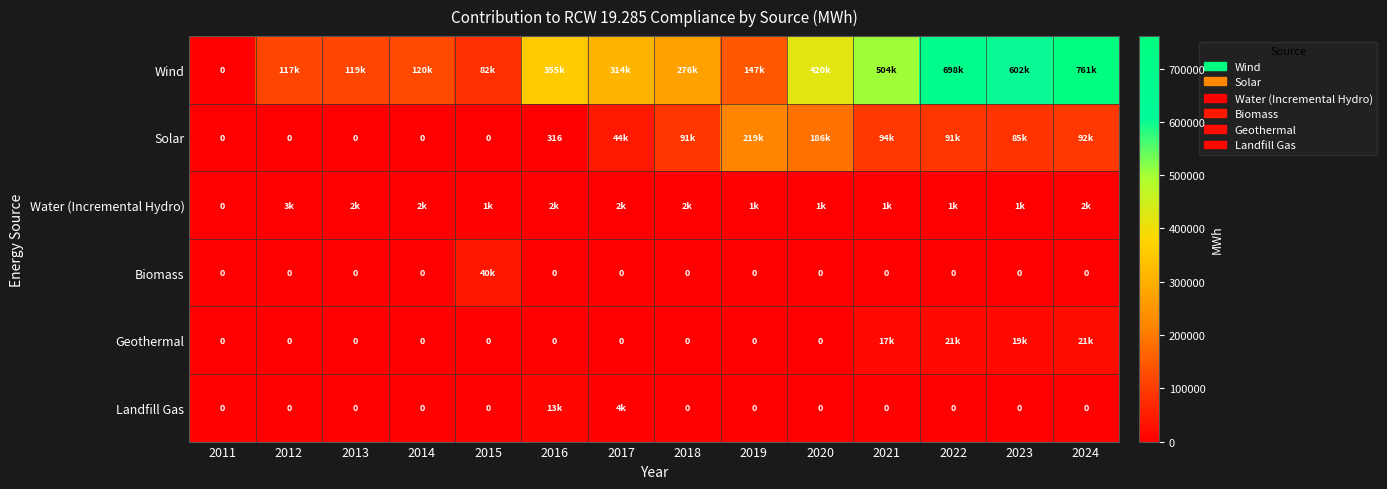

Is the value of Water (Incremental Hydro) at 2016 greater than the value of Biomass at 2016?

Yes